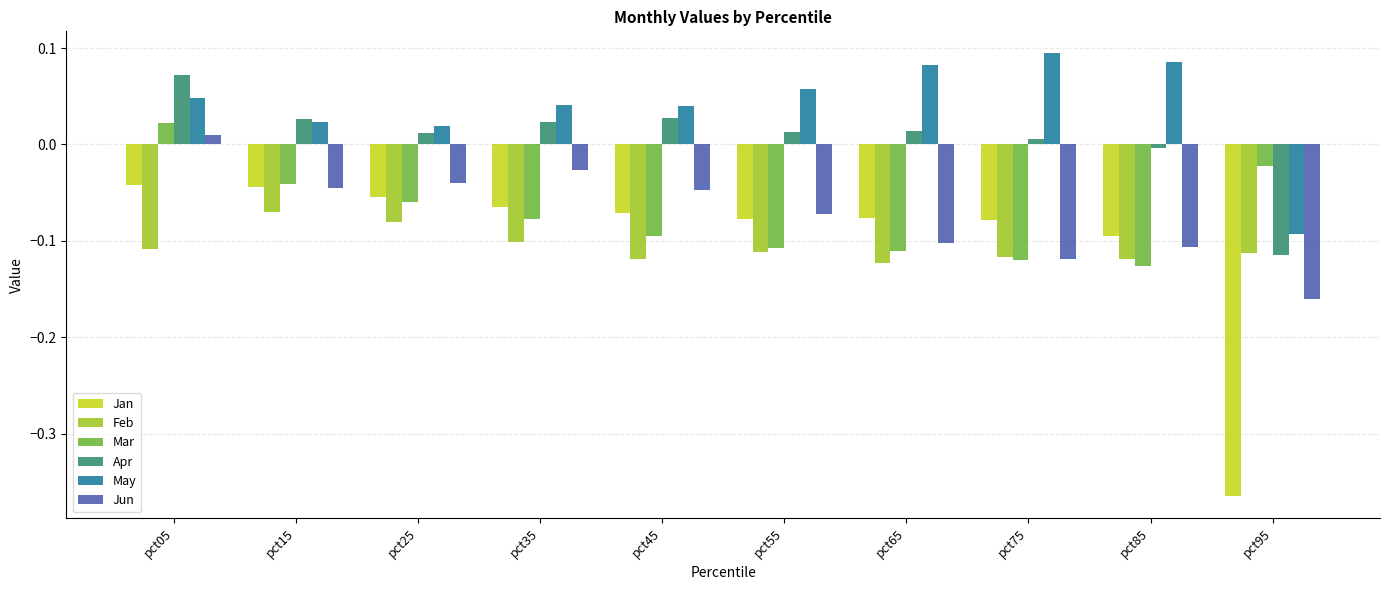

The Jun series shows -0.1 at pct55. True or false?

True